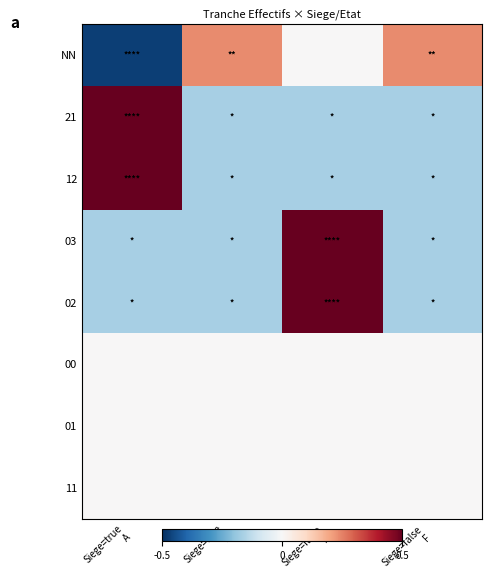

How many categories are shown in the chart?

4